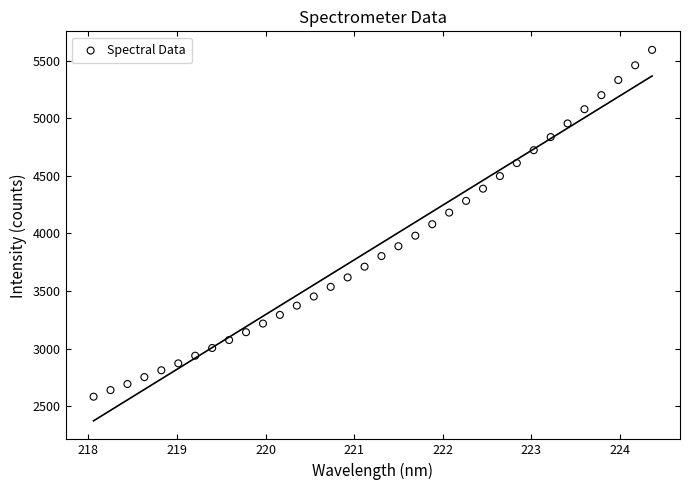

What is the range of Y values (max minus min)?

3014.3